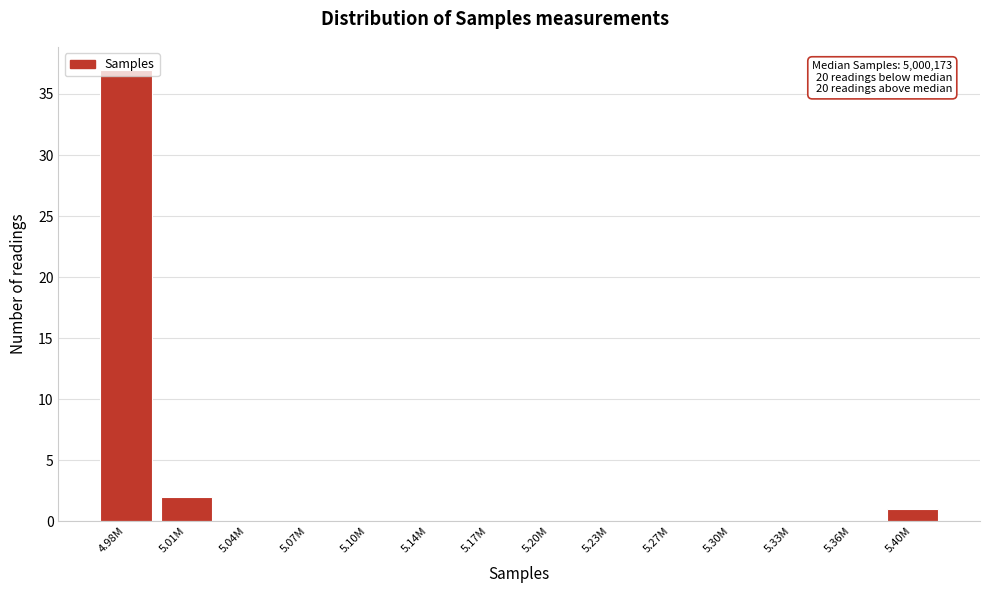

What is the maximum value shown in the chart?

37